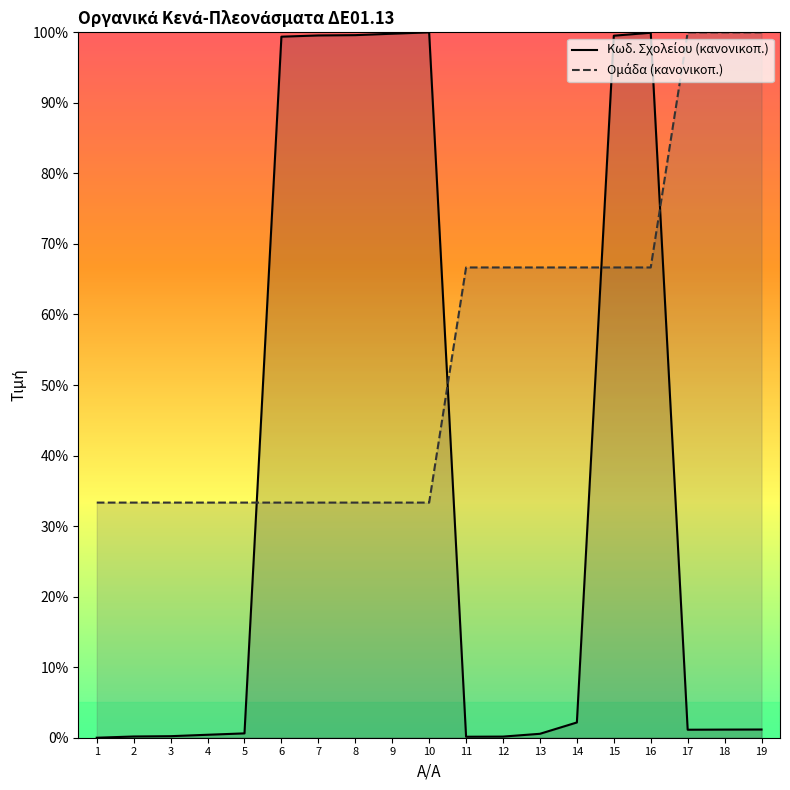

How many lines are shown in the chart?

2